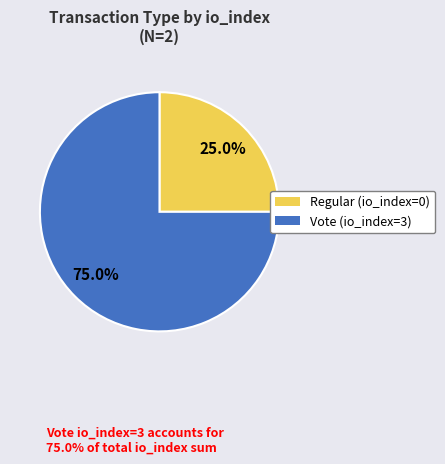

Is there a majority slice in this chart?

Yes